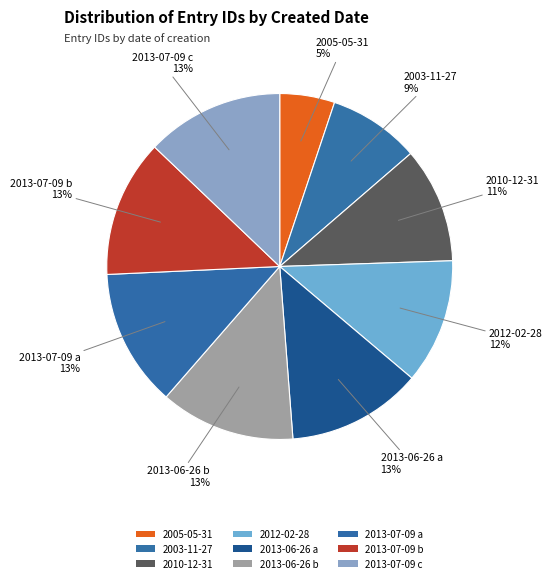

To the nearest percent, what percentage of the pie is 2003-11-27?

9%